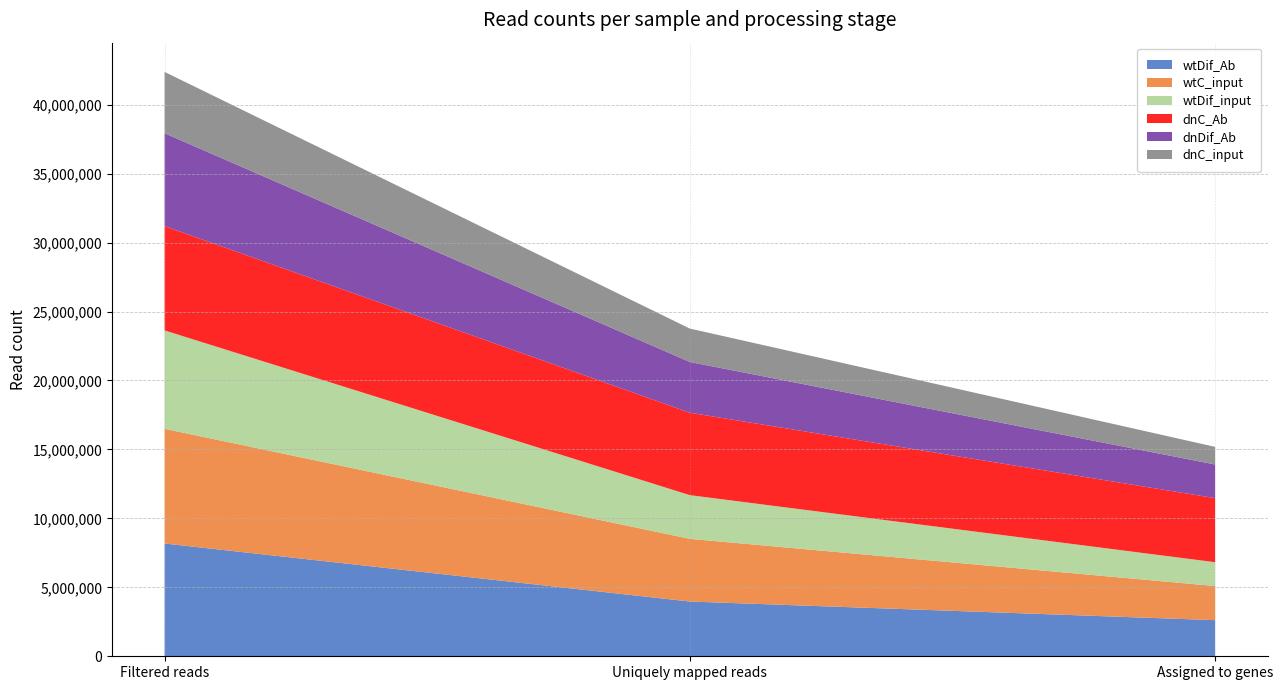

Reading left to right, transcribe all the data shown in this chart.

wtDif_Ab: 8177675	3970594	2619094
wtC_input: 8318897	4546332	2474956
wtDif_input: 7134315	3167788	1727851
dnC_Ab: 7561544	5976065	4645315
dnDif_Ab: 6734897	3679609	2439804
dnC_input: 4448887	2424351	1277500